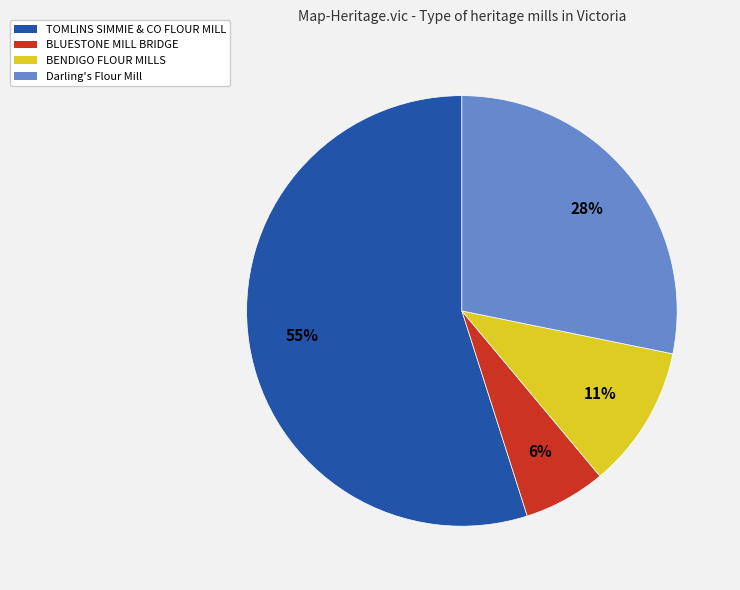

To the nearest percent, what is the difference between the largest and smallest slice percentages?

49%